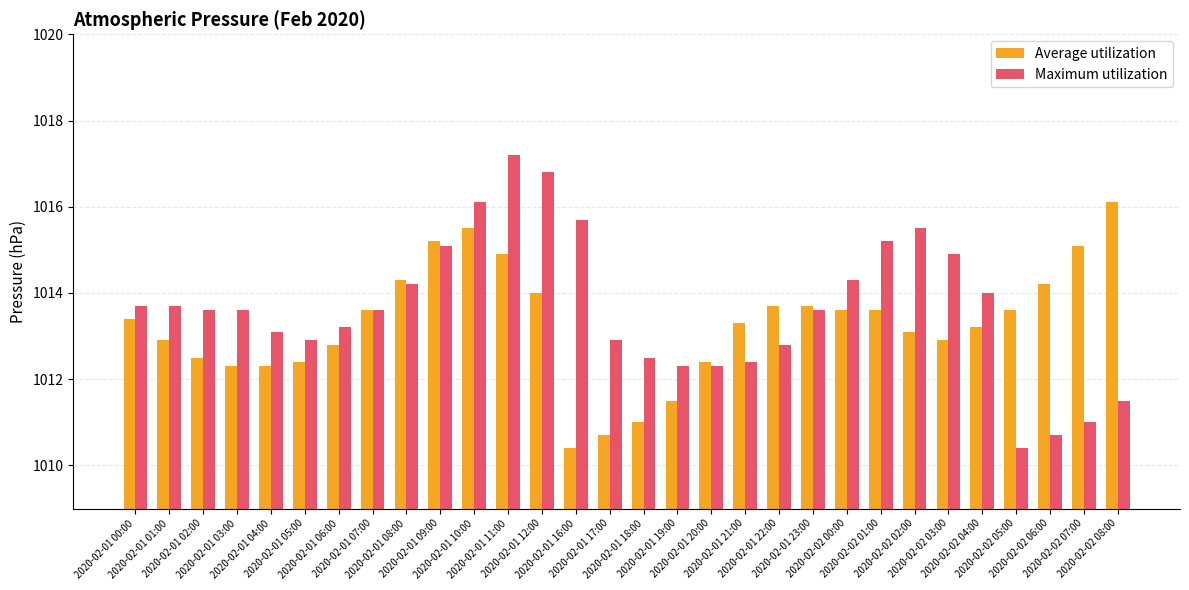

List the series in order of their peak value, lowest first.

Average utilization, Maximum utilization